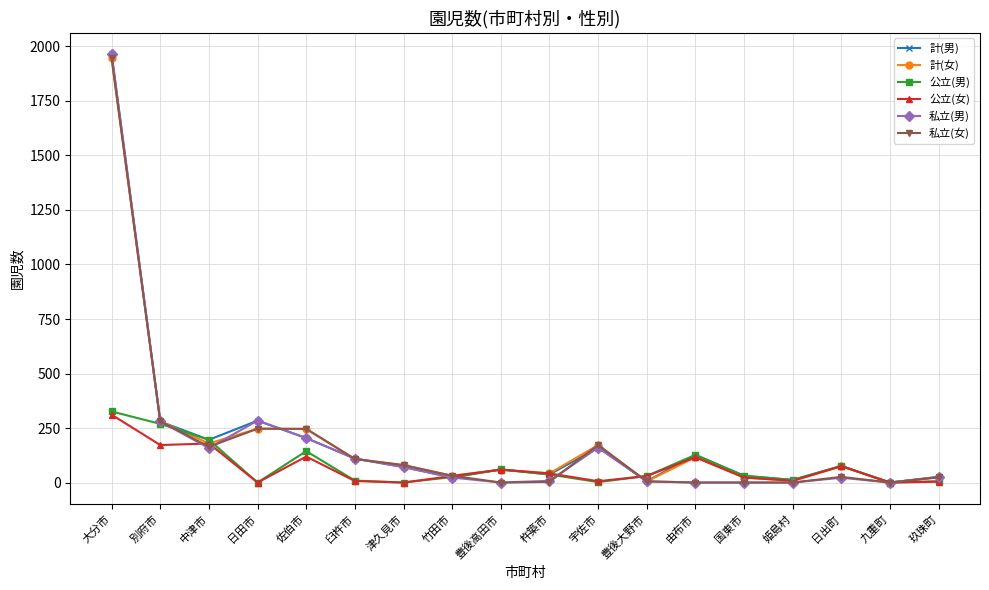

True or false: 私立(男) has more than 0 interior local peaks.

True